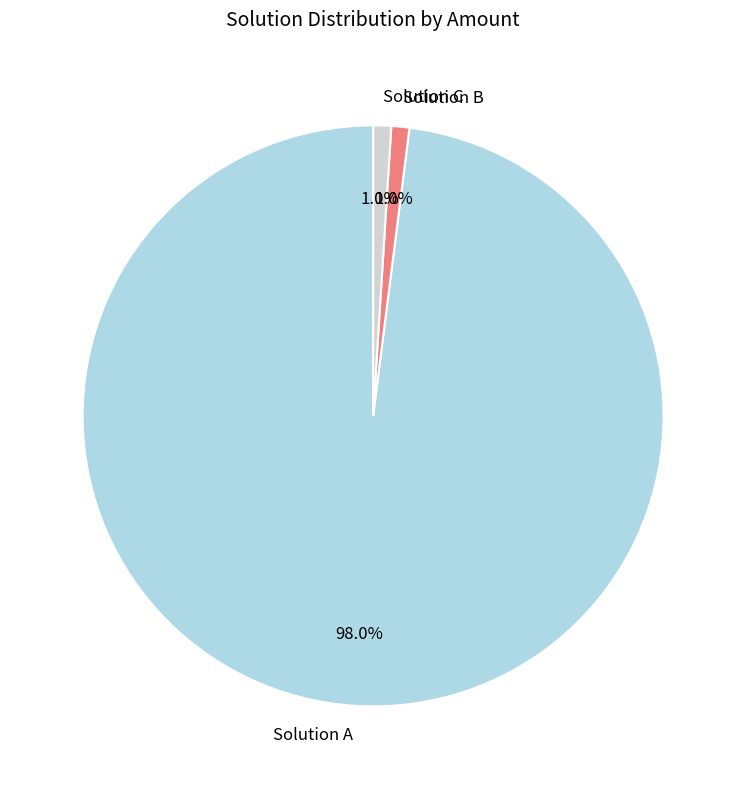

How many segments does this pie chart have?

3